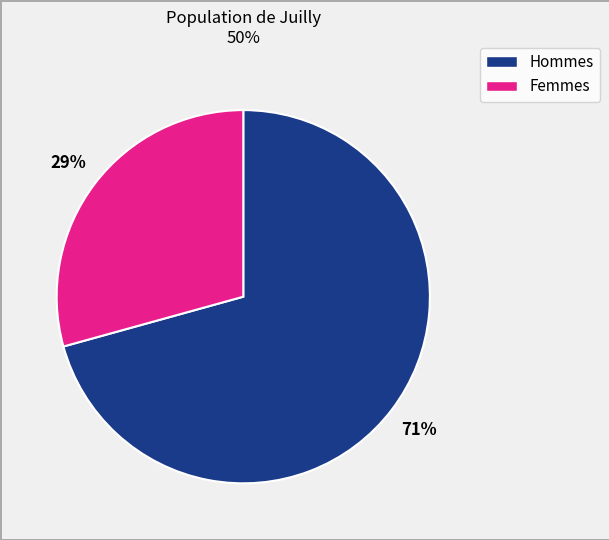

To the nearest percent, what is the average slice percentage?

50%